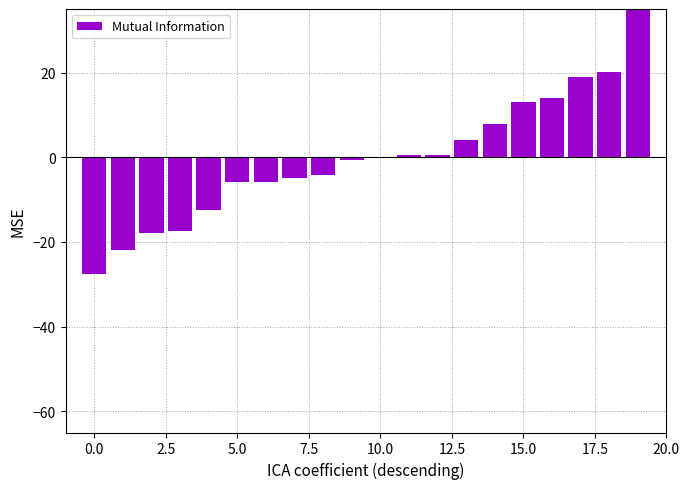

The chart shows a value of -4.5 at 5.0. True or false?

False